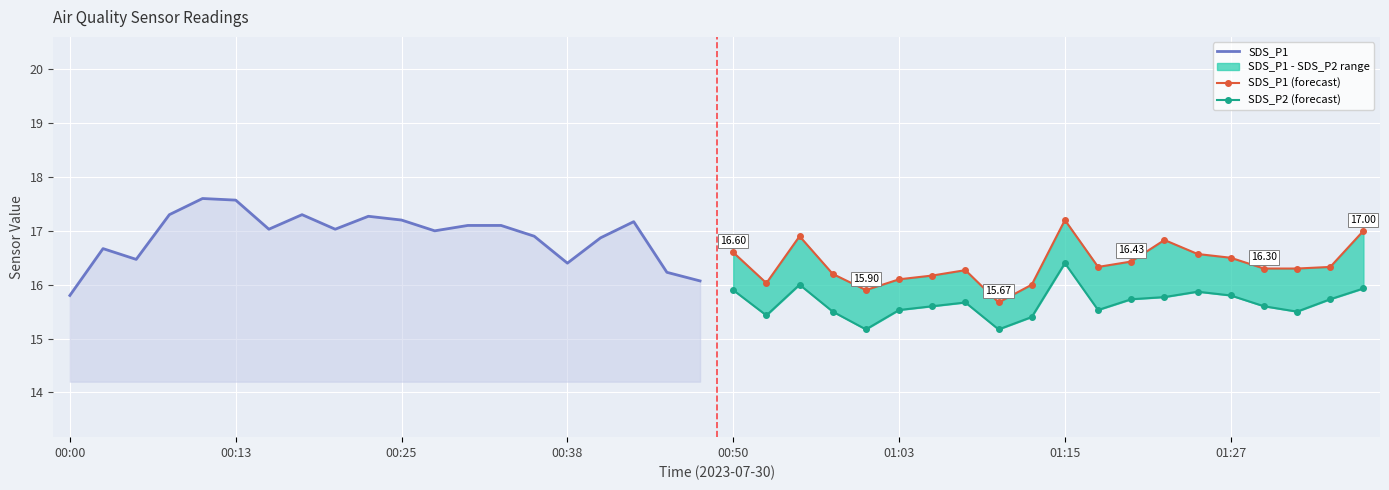

What are all the series names shown in the legend?

SDS_P1, SDS_P1 (forecast), SDS_P2 (forecast)